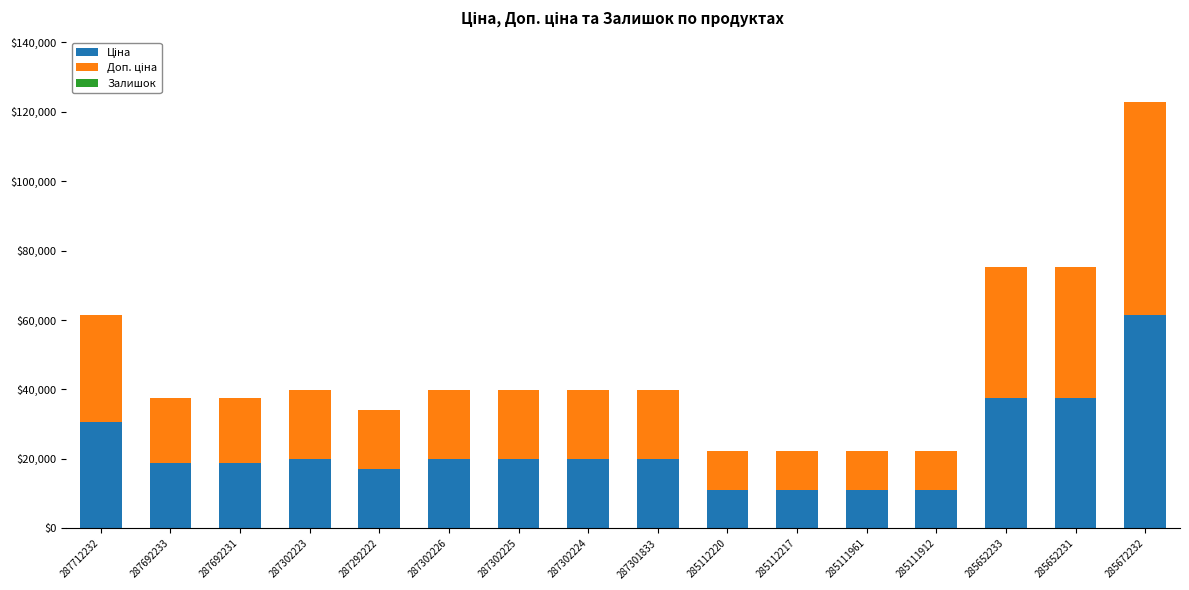

At which category is the sum across all series the highest?

285672232